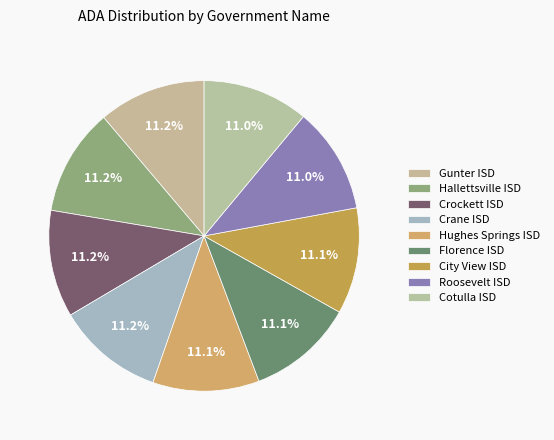

Approximately how many times larger is the value at Gunter ISD compared to Crockett ISD?

1.0